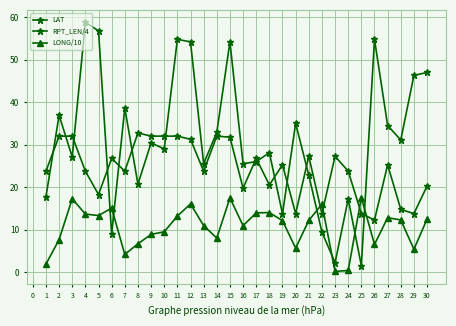

After their last crossing, which series has the higher values: LAT or RPT_LEN/4?

LAT